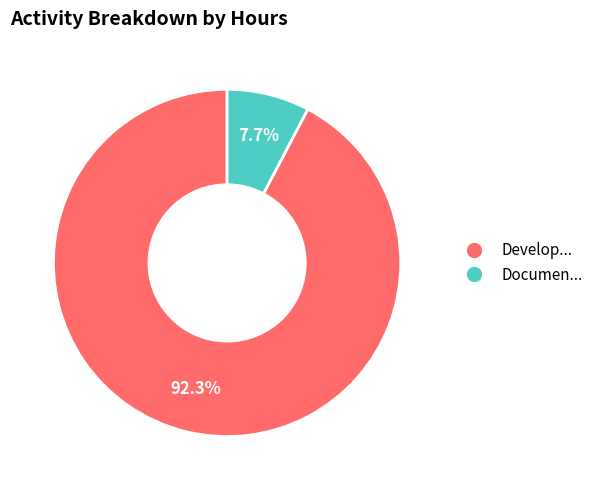

Does any single category account for the majority?

Yes